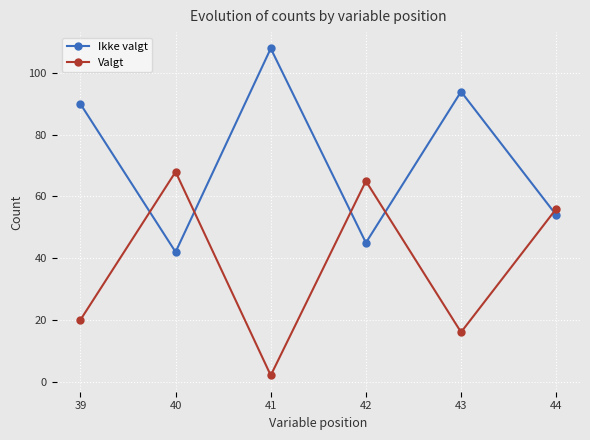

What is the sum of all Ikke valgt values?

433